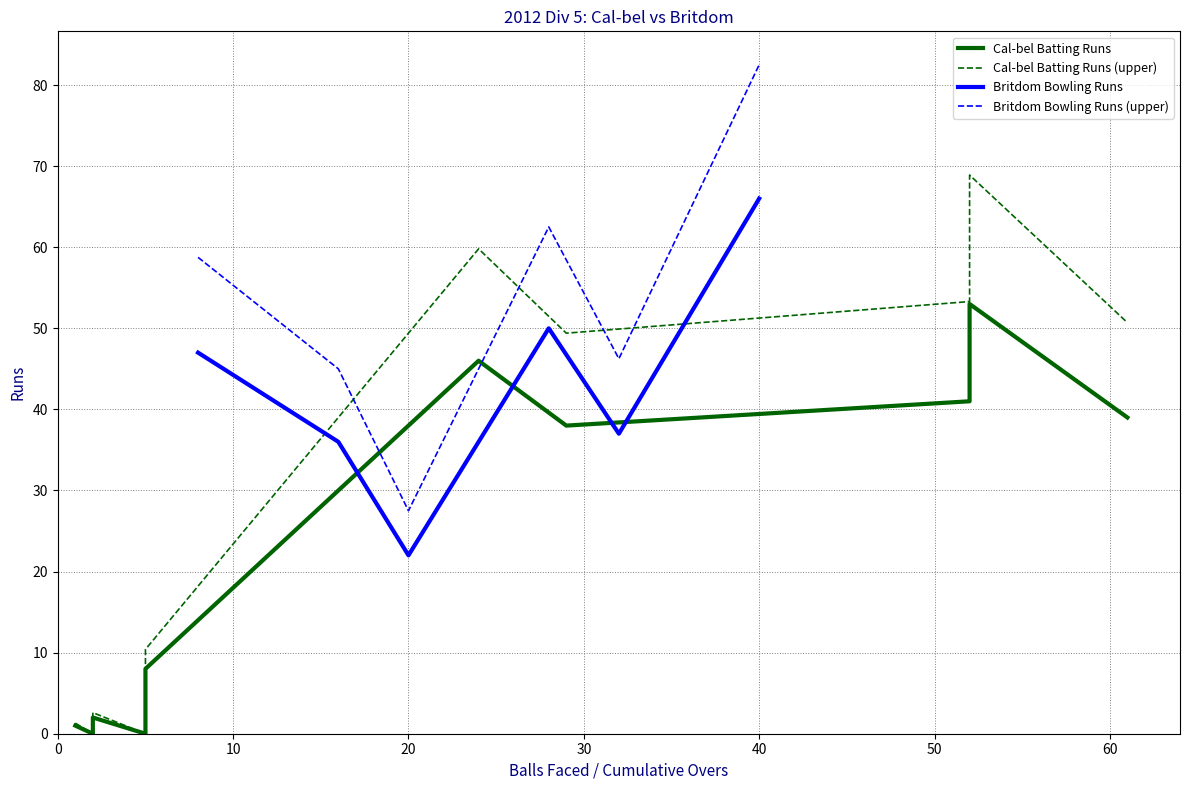

What is the maximum value for Britdom Bowling Runs (upper)?

82.5